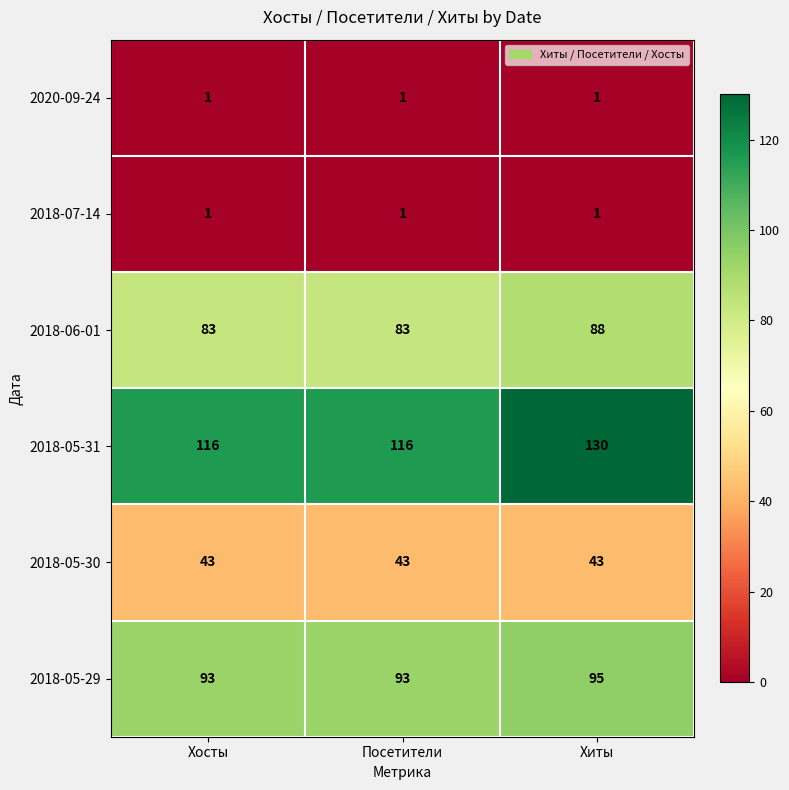

True or false: 2018-05-30 has a value of 16 at Хиты.

False